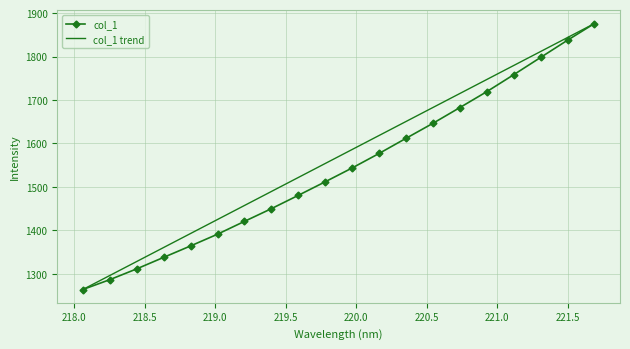

Which label corresponds to the largest value in the chart?

221.6902